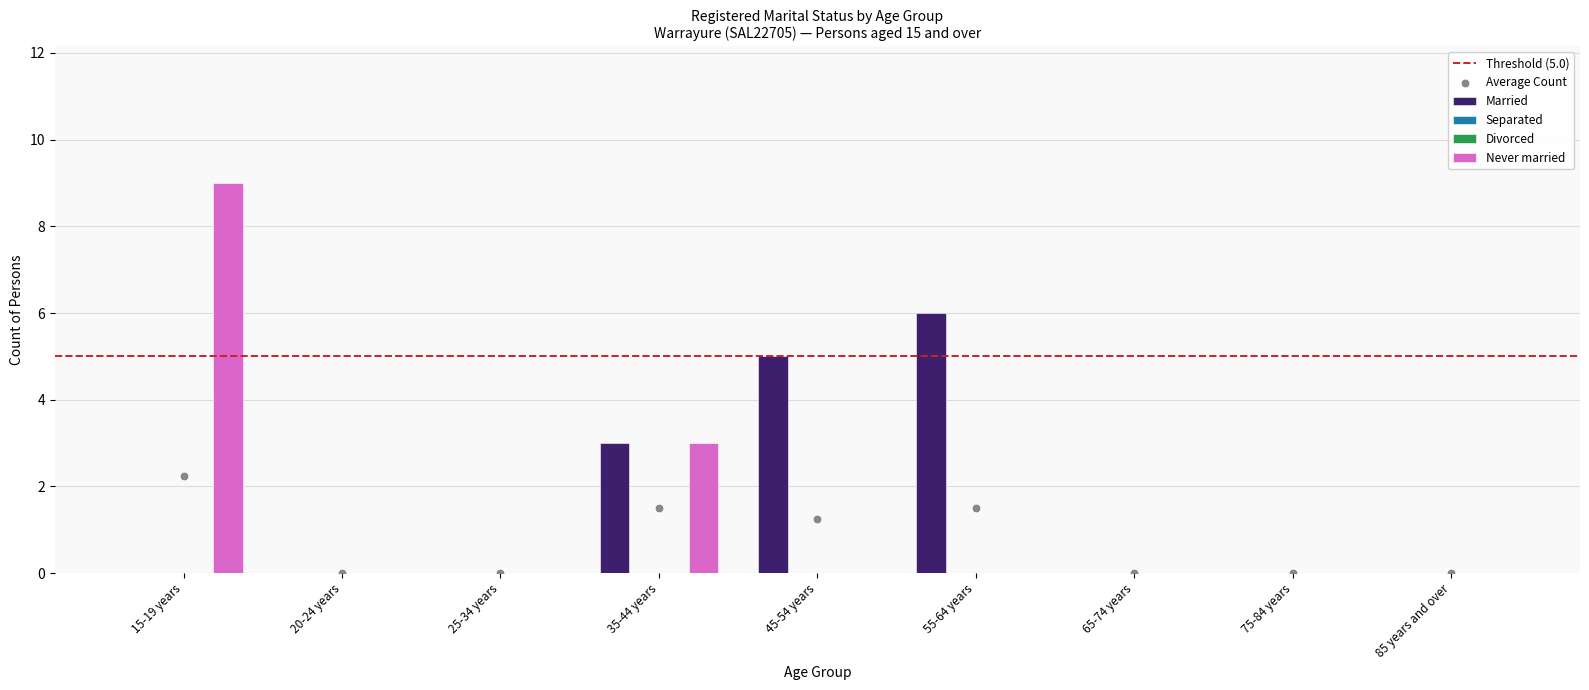

At how many categories does at least one series exceed 3?

3